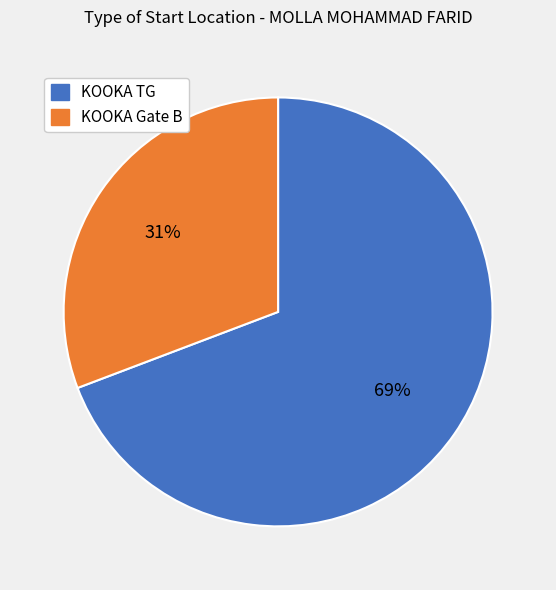

Is the sum of KOOKA TG and KOOKA Gate B greater than half?

Yes